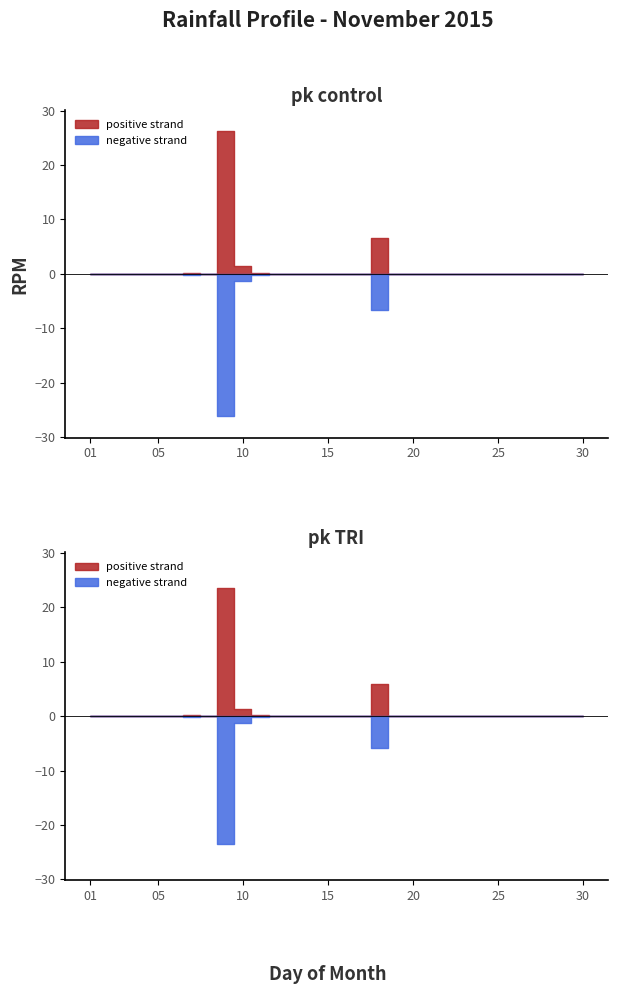

Between 2015-11-11 and 2015-11-10, which is larger?

2015-11-10